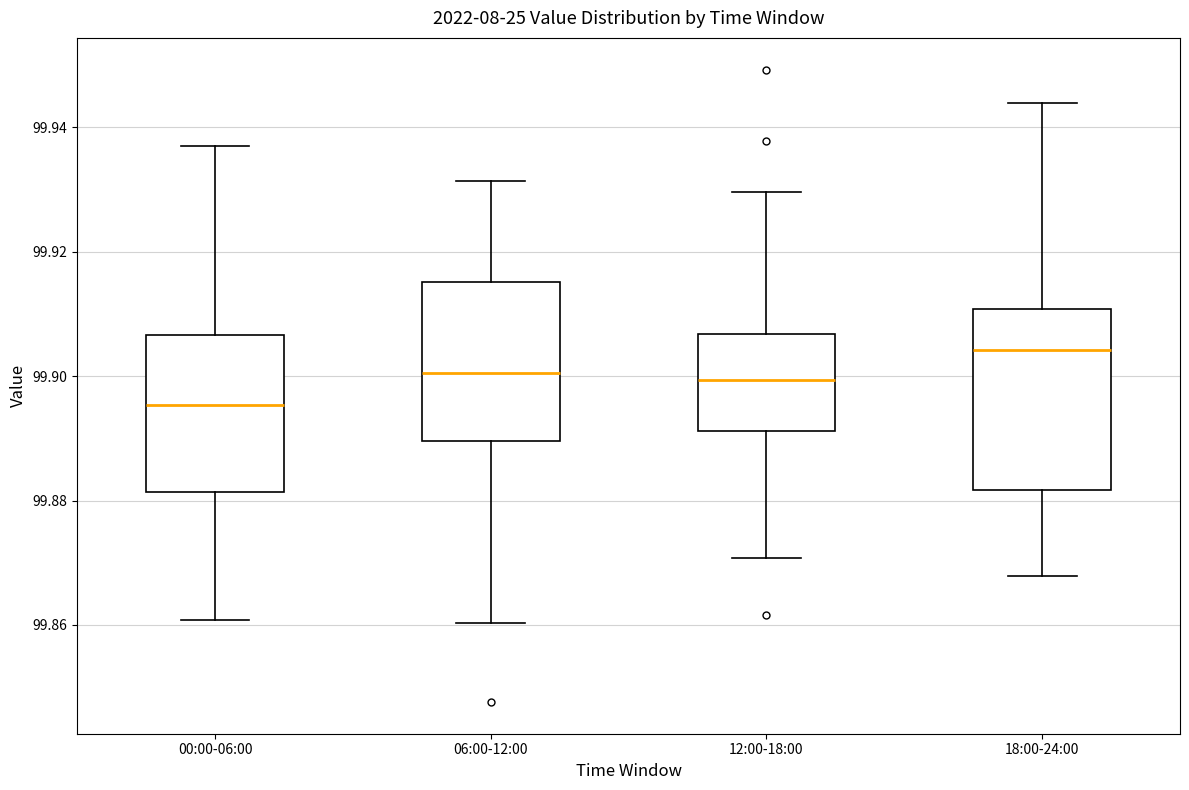

Which box's median line is the highest?

18:00-24:00